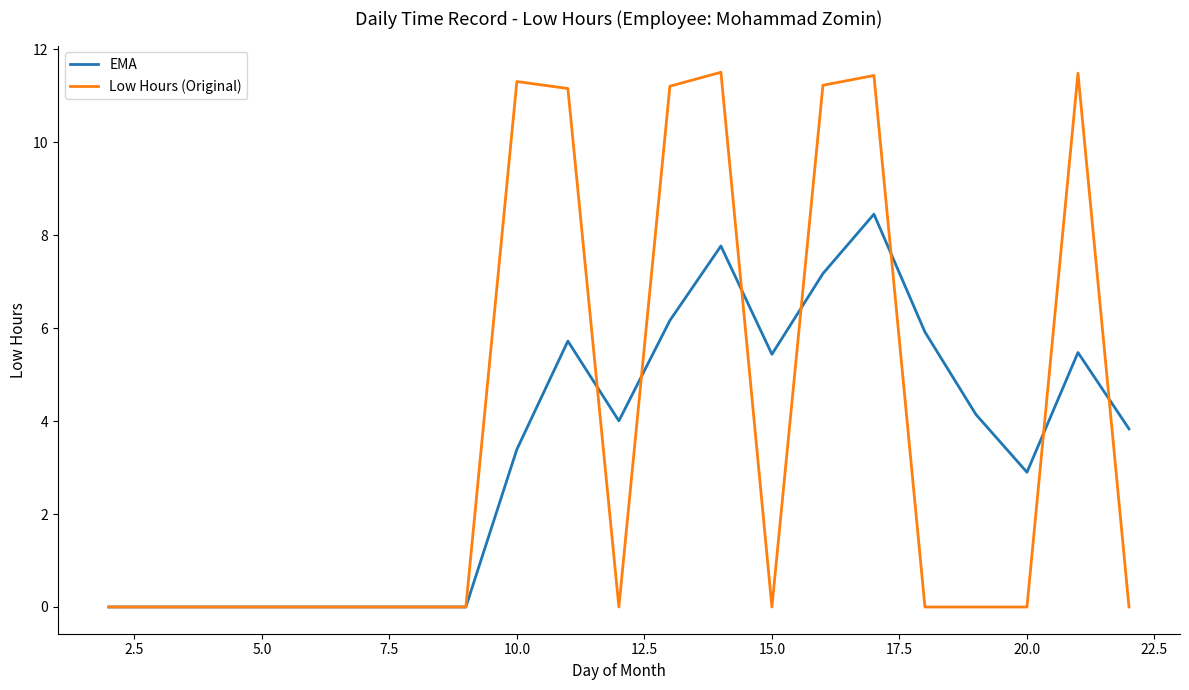

Which series has the widest spread of values?

Low Hours (Original)